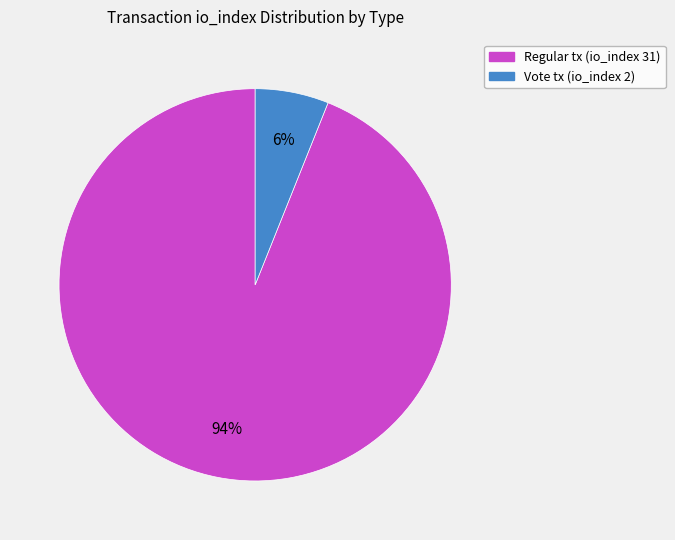

How many segments does this pie chart have?

2